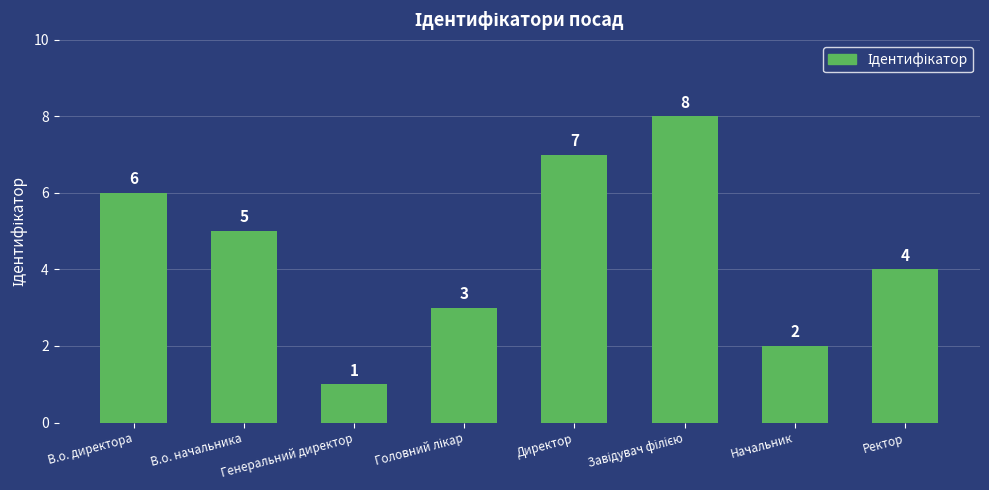

What is the sum of the values at Директор and В.о. директора?

13